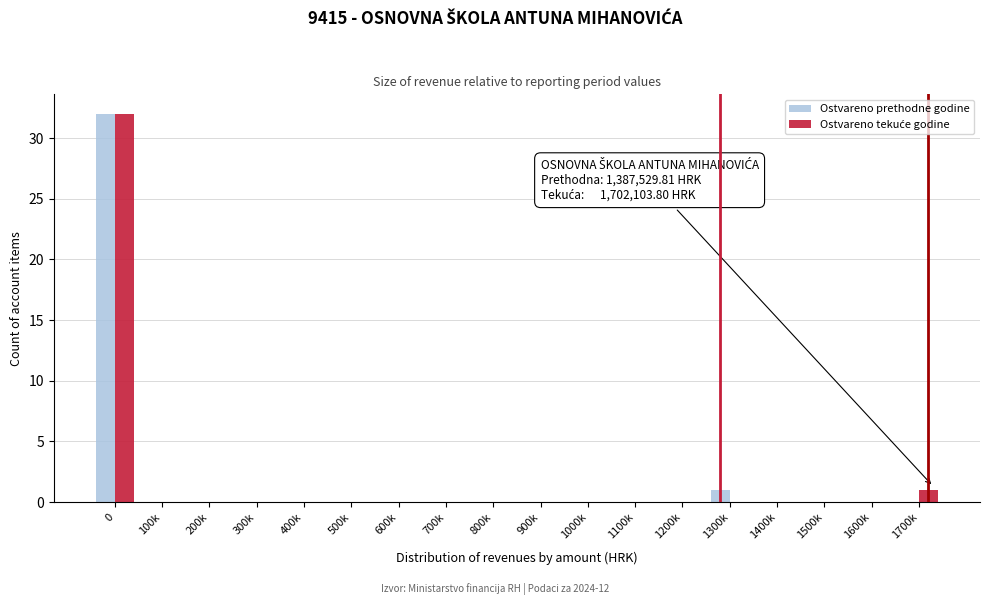

Is it true that Ostvareno prethodne godine equals -16 at 1600k?

False